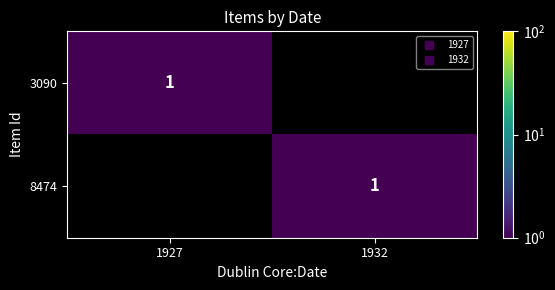

Is the value of 3090 at 1932 greater than the value of 8474 at 1932?

No